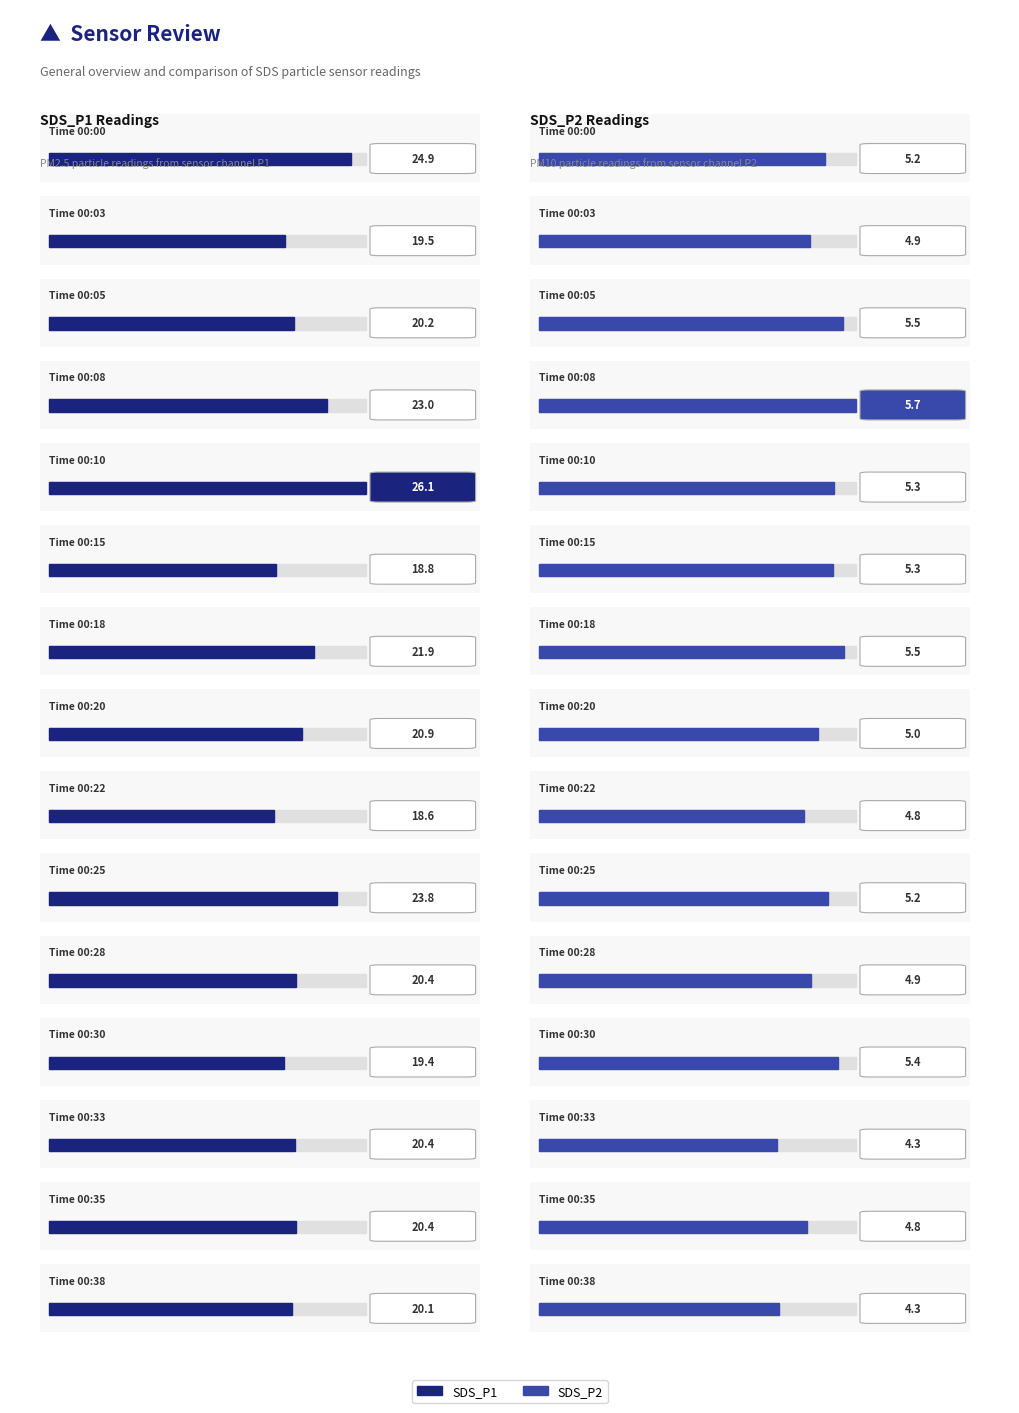

What is the difference between the second highest and minimum values in the SDS_P1 series?

6.3